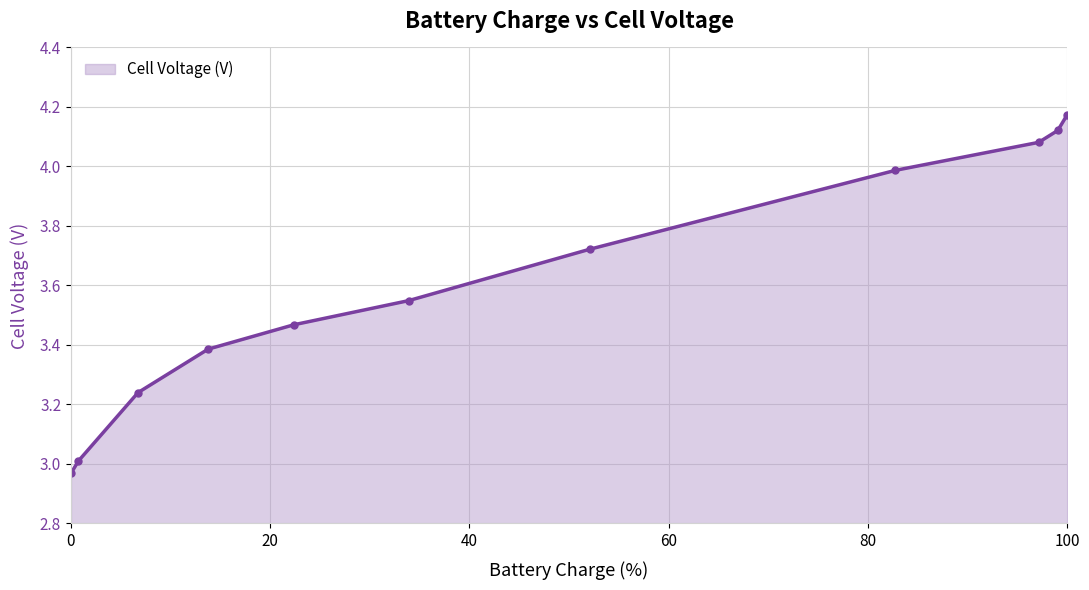

What is the average value?

3.6